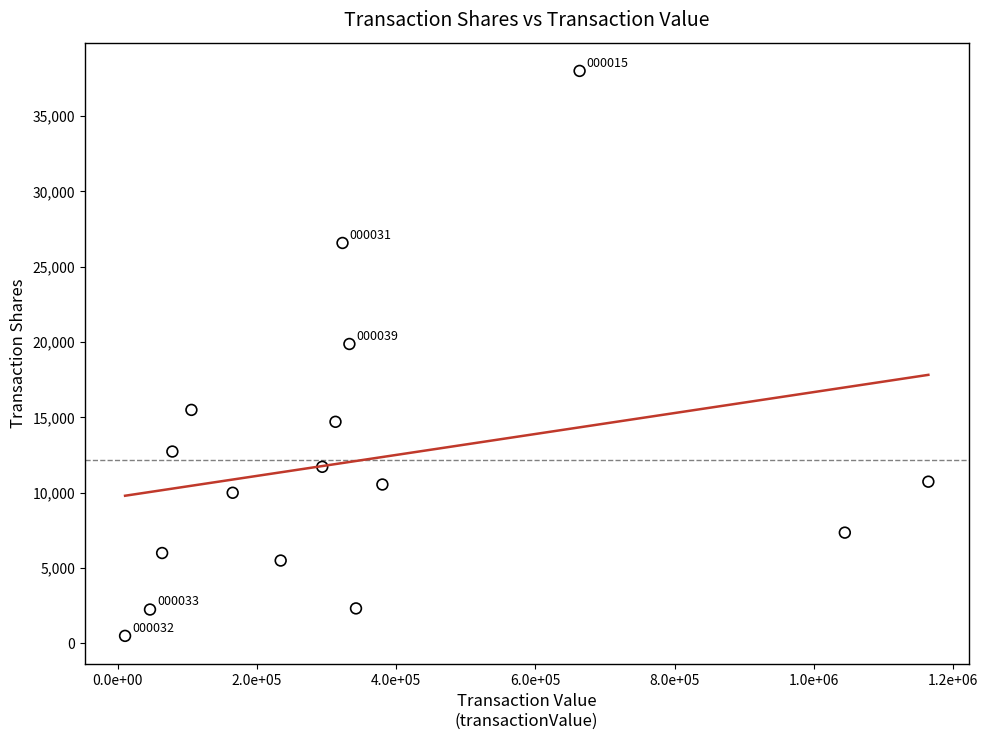

What is the range of X values (max minus min)?

1154399